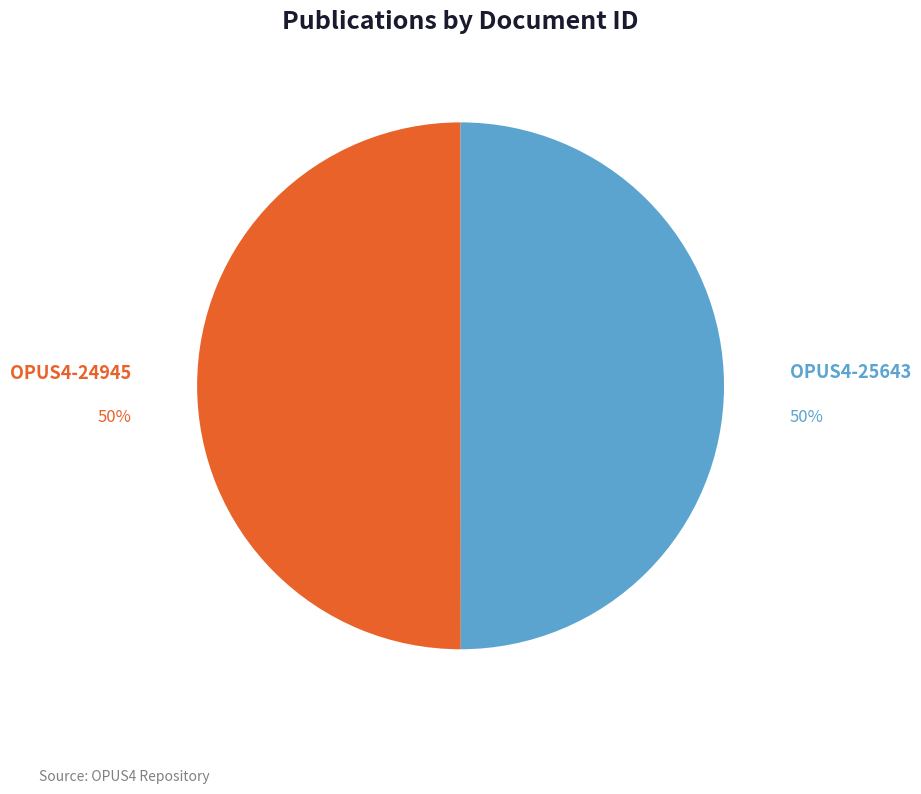

What percentage is the OPUS4-25643 slice, to the nearest percent?

50%